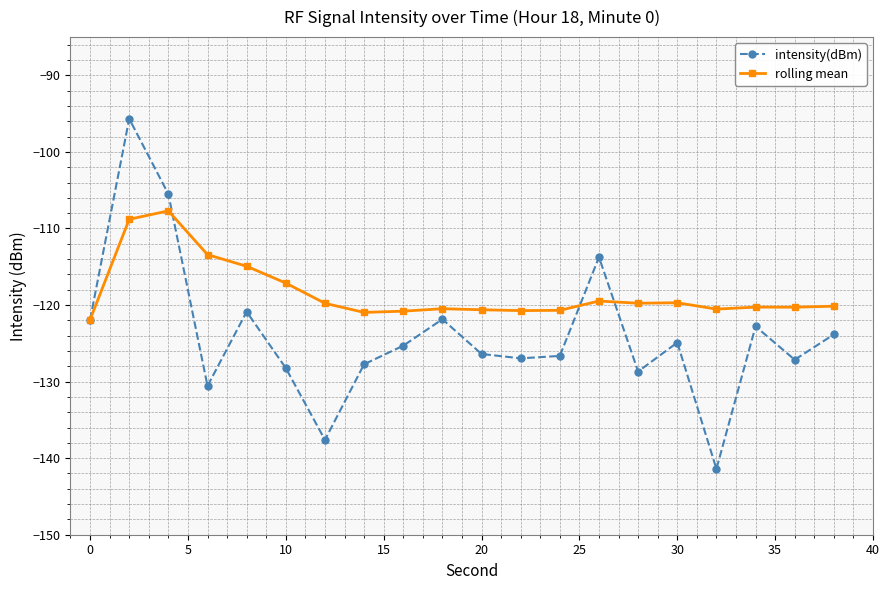

How many interior local valleys does the intensity(dBm) series have?

6